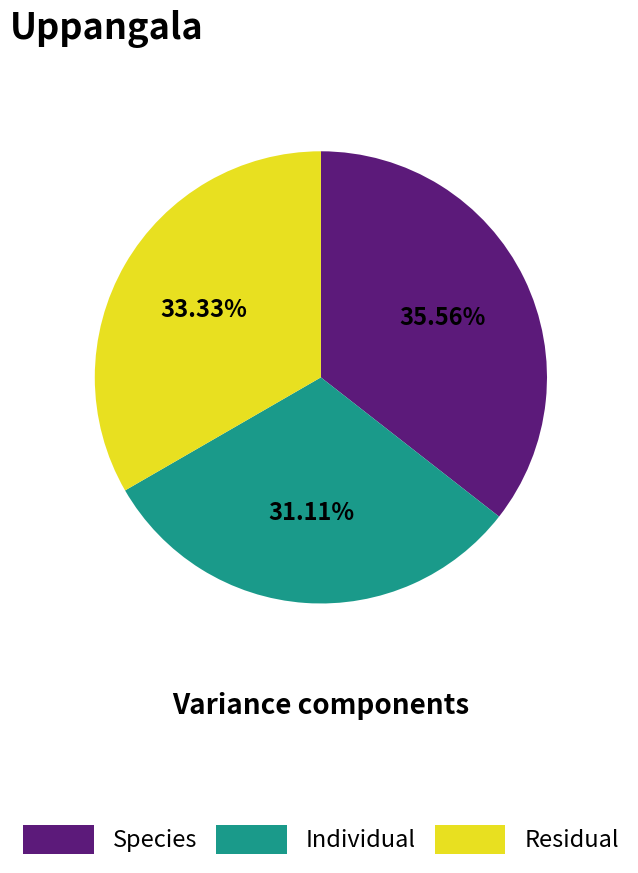

How many segments does this pie chart have?

3